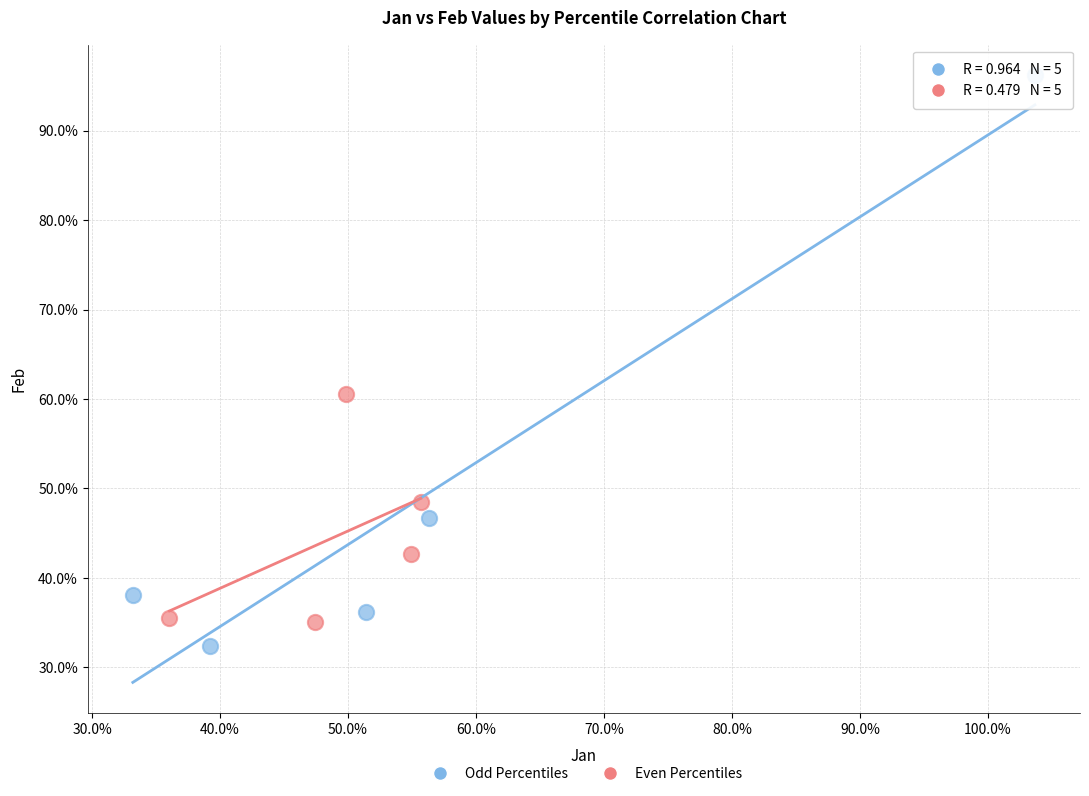

What are all the series names shown in the legend?

Odd Percentiles, Even Percentiles